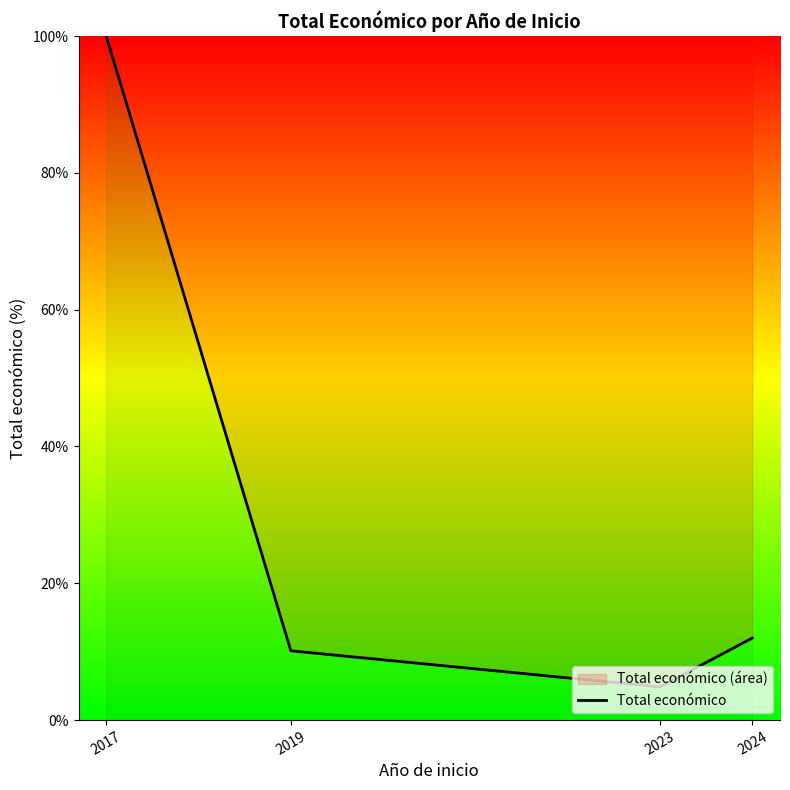

What is the value of the 1st point from the left?

100.0